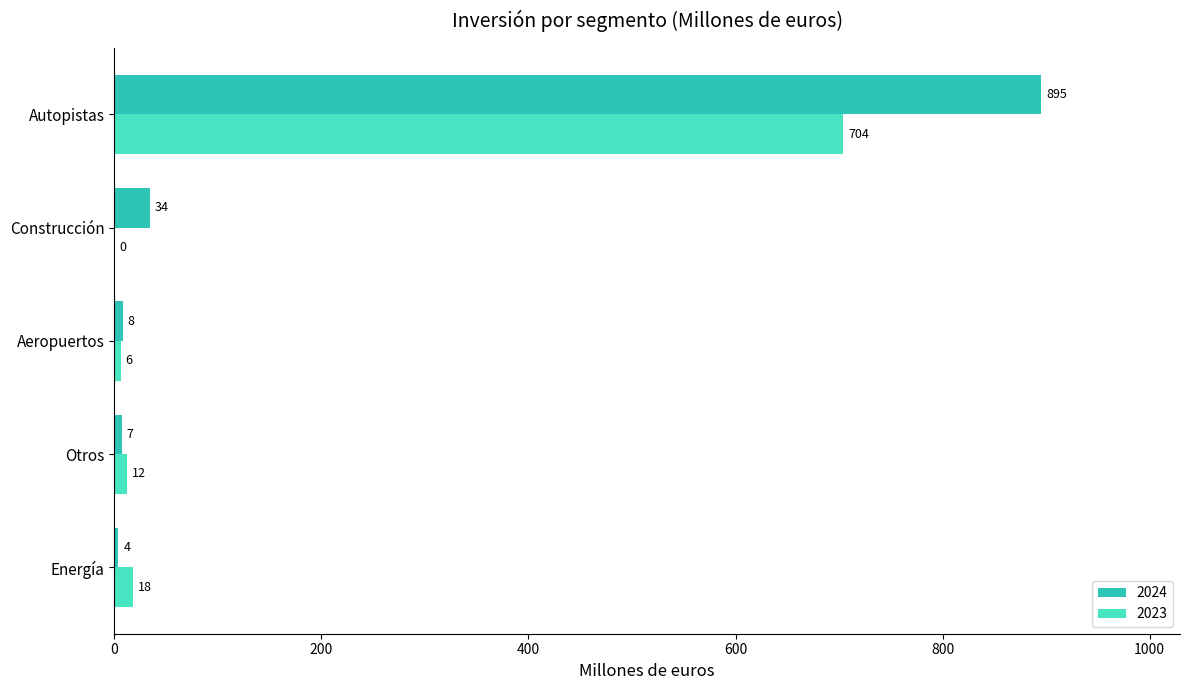

How many positive values does the 2023 series have?

4